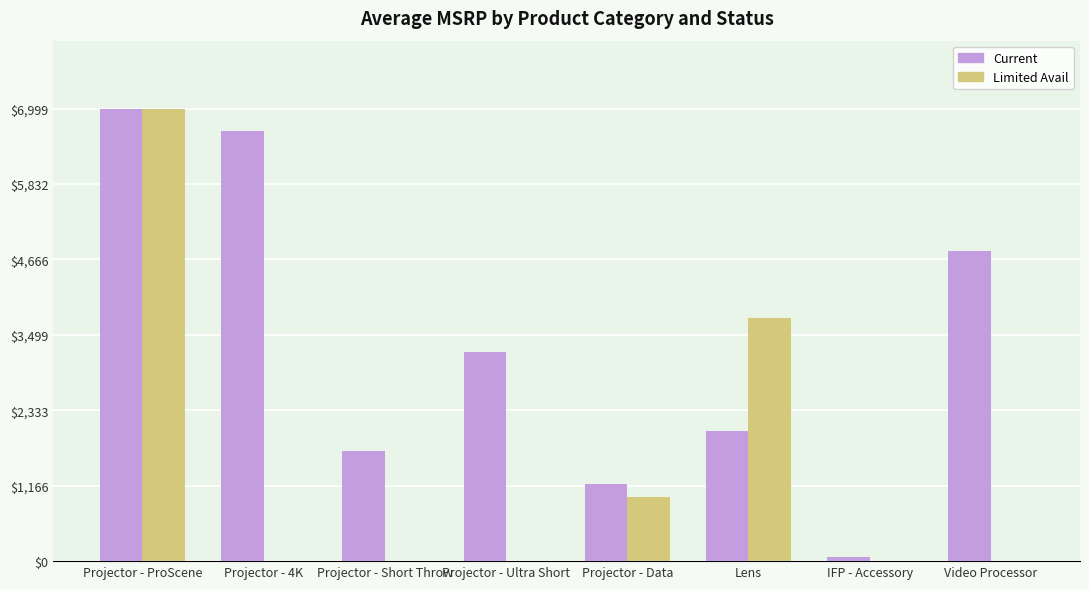

What are all the series names shown in the legend?

Current, Limited Avail